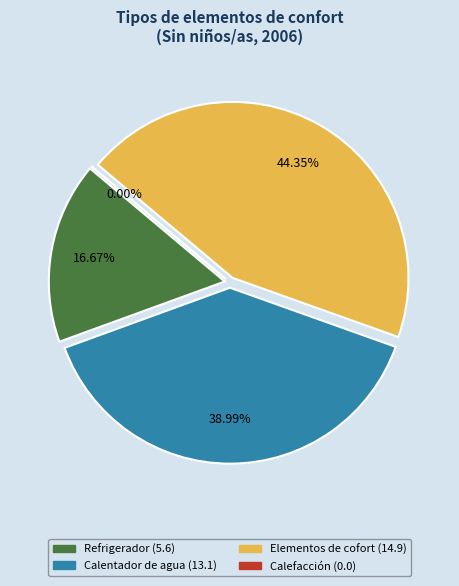

What portion of the pie excludes Elementos de cofort?

55.7%